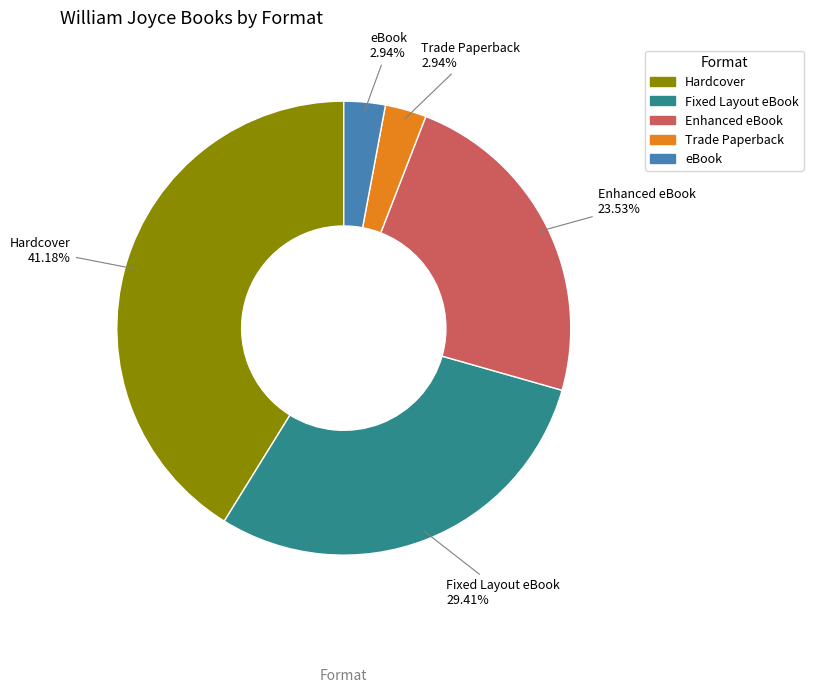

To the nearest percent, what is the difference between the largest and smallest slice percentages?

38%